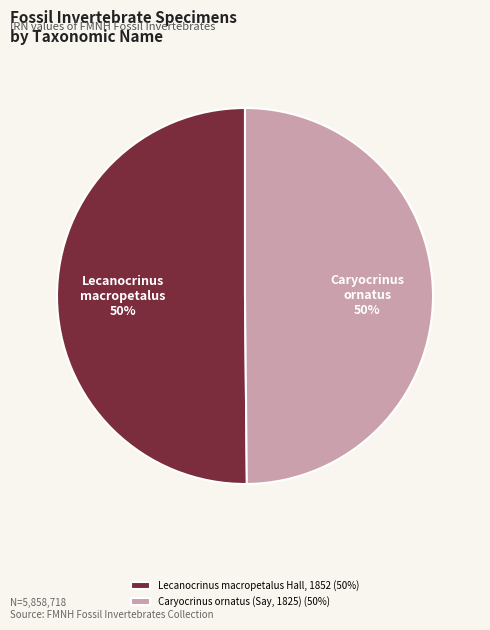

Do Lecanocrinus macropetalus Hall, 1852 and Caryocrinus ornatus (Say, 1825) together represent more than half of the pie?

Yes